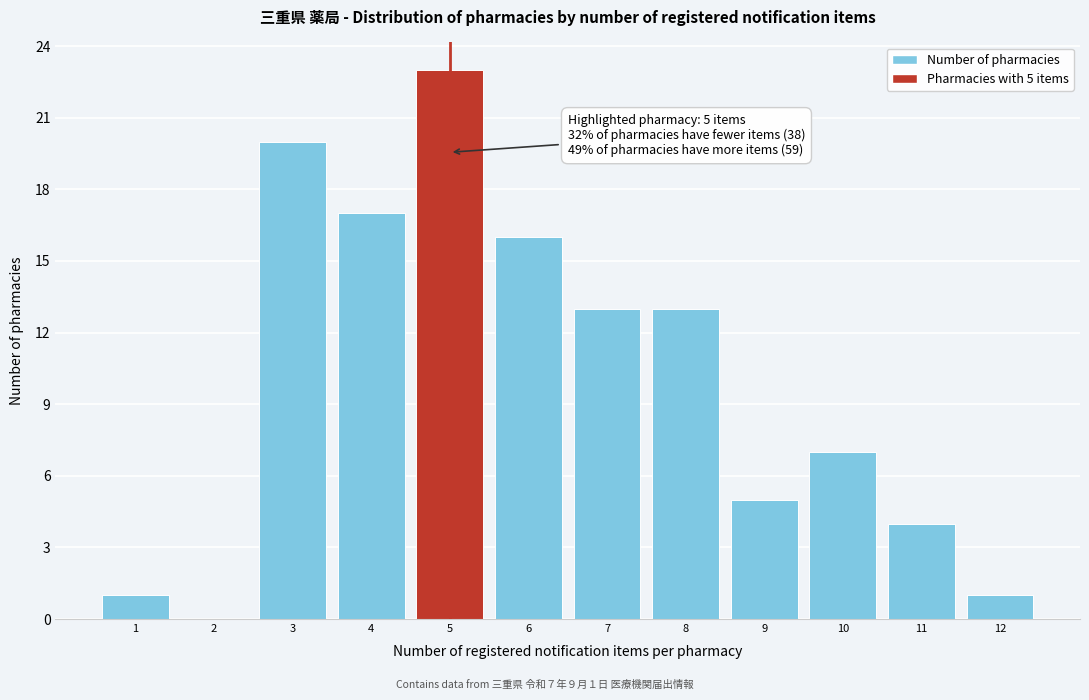

Reading left to right, list all the values displayed in this chart.

1=1	2=0	3=20	4=17	5=23	6=16	7=13	8=13	9=5	10=7	11=4	12=1